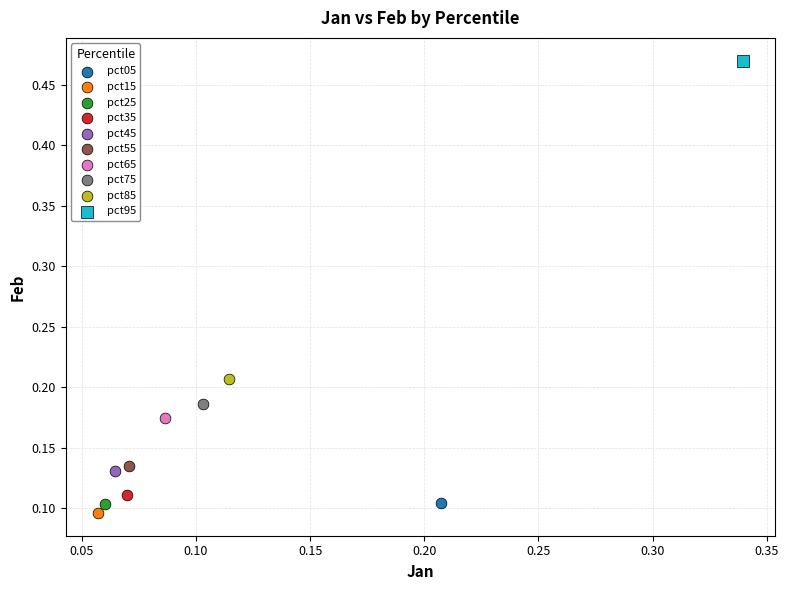

What are all the series names shown in the legend?

pct05, pct15, pct25, pct35, pct45, pct55, pct65, pct75, pct85, pct95